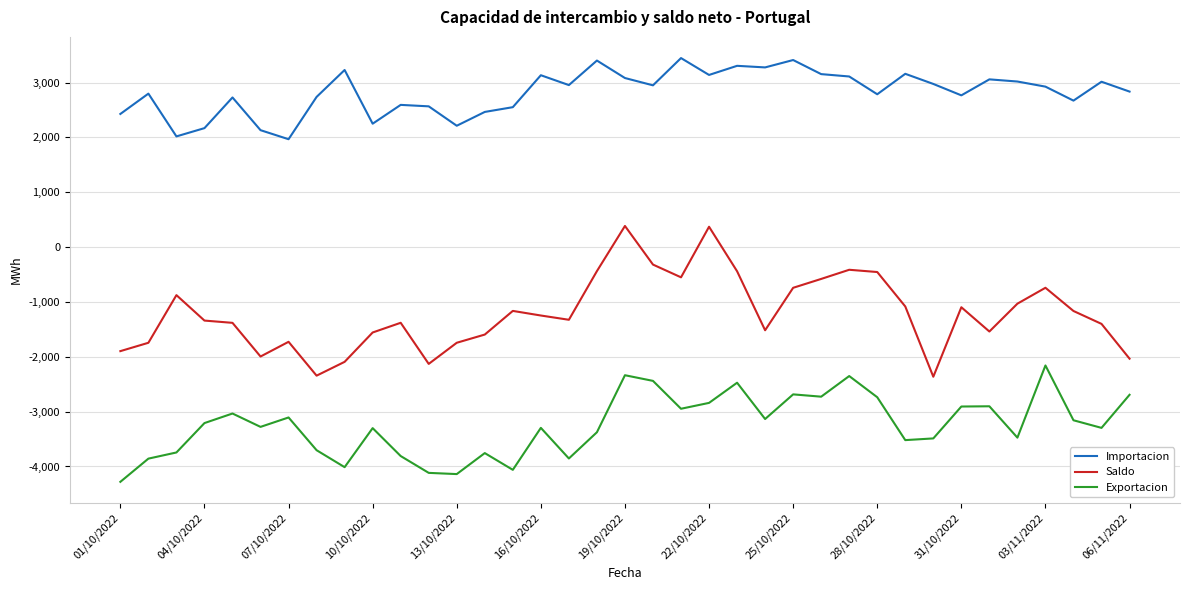

How many values in the Exportacion series exceed -3278?

18